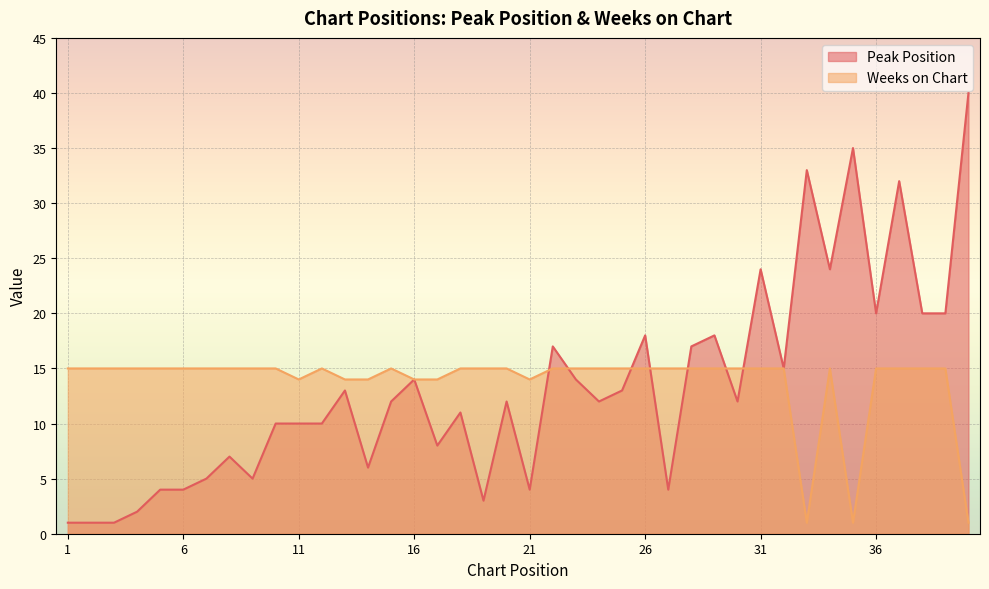

At which category does Weeks on Chart reach its first local valley?

11